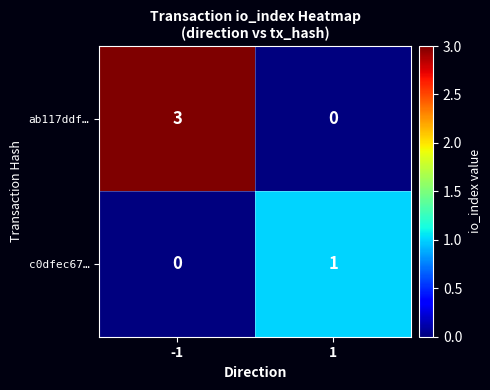

The value of c0dfec67… at -1 is 1. True or false?

False